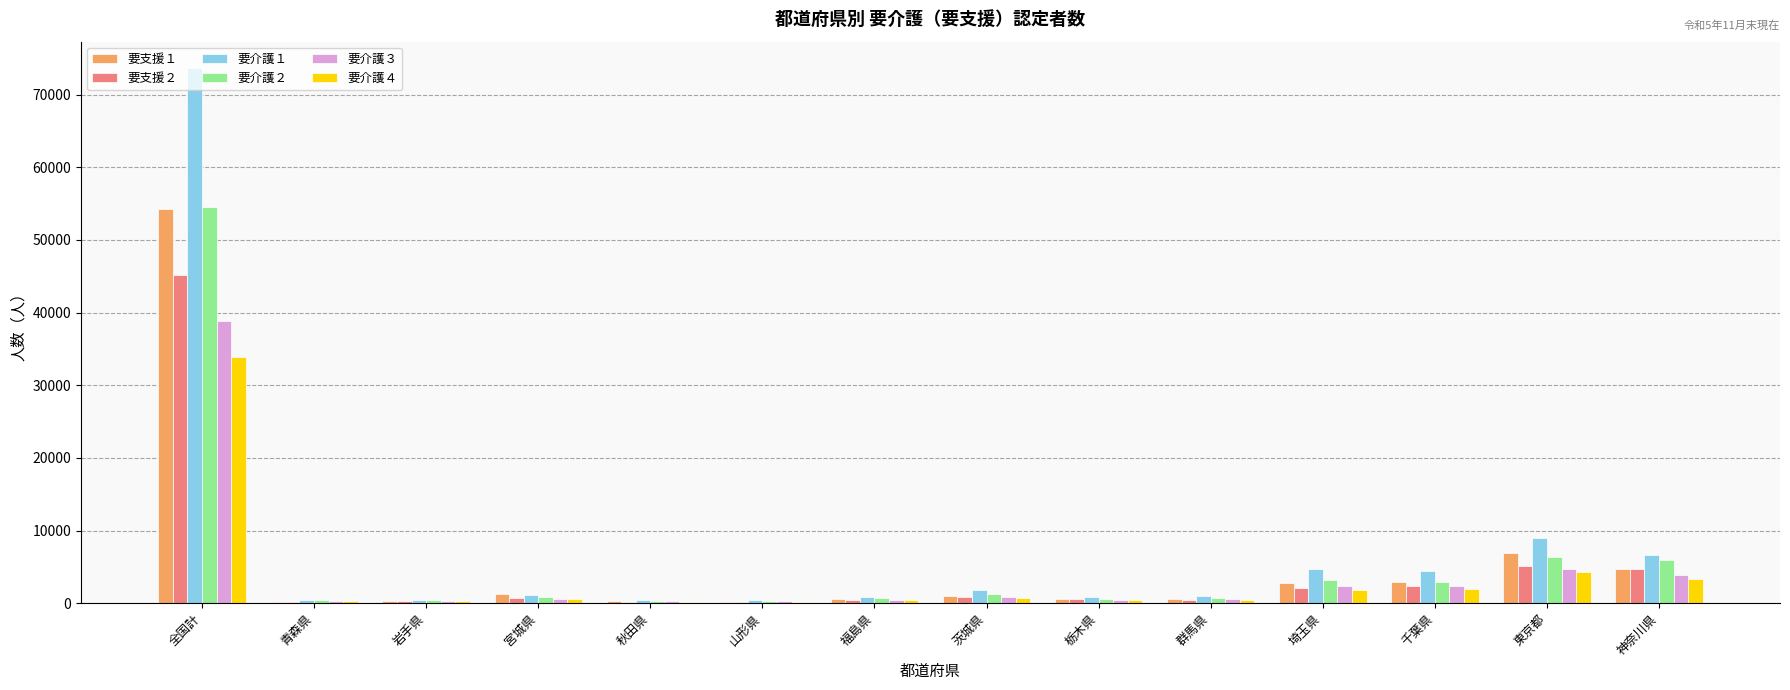

What is the sum of the 要支援１ values at 宮城県 and 山形県?

1454